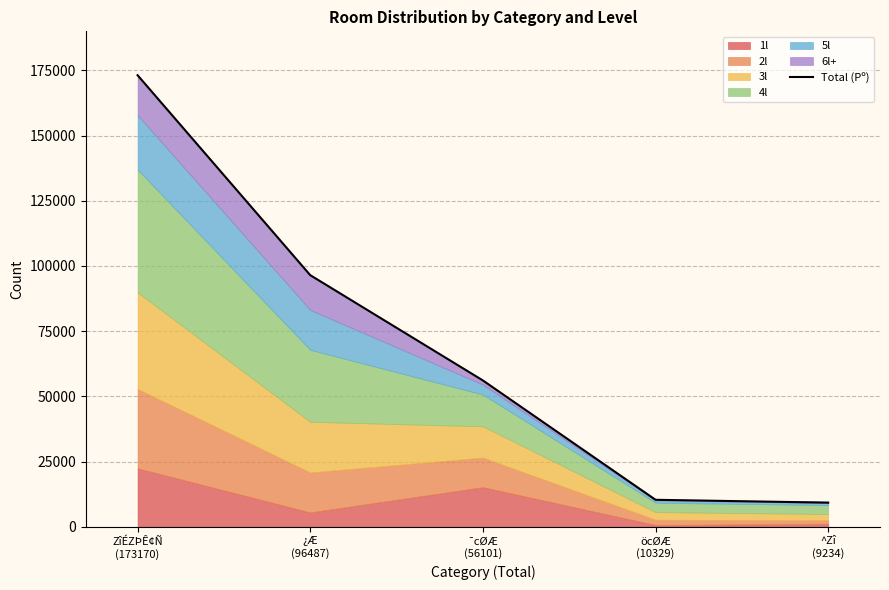

The chart shows a value of 56101 at ¯cØÆ
(56101). True or false?

True